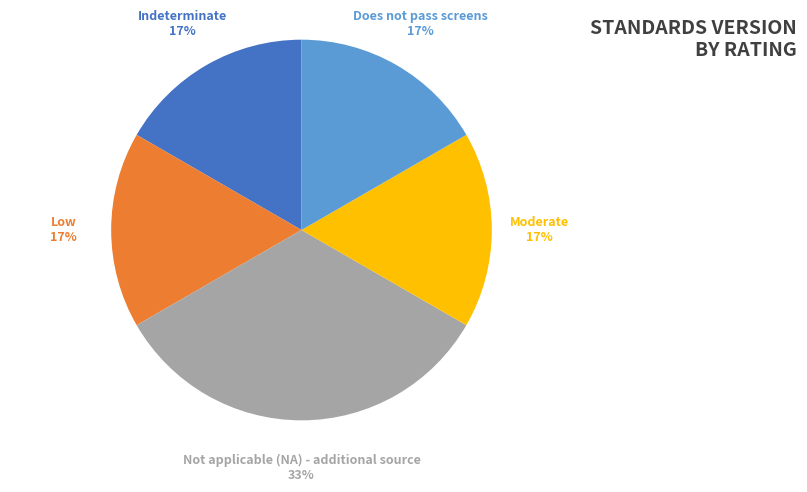

Between Not applicable (NA) - additional source and Indeterminate, which is larger?

Not applicable (NA) - additional source